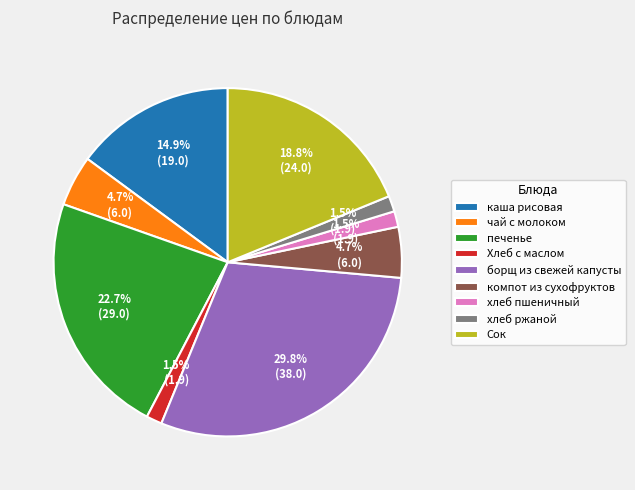

What portion of the pie excludes хлеб пшеничный?

98.5%